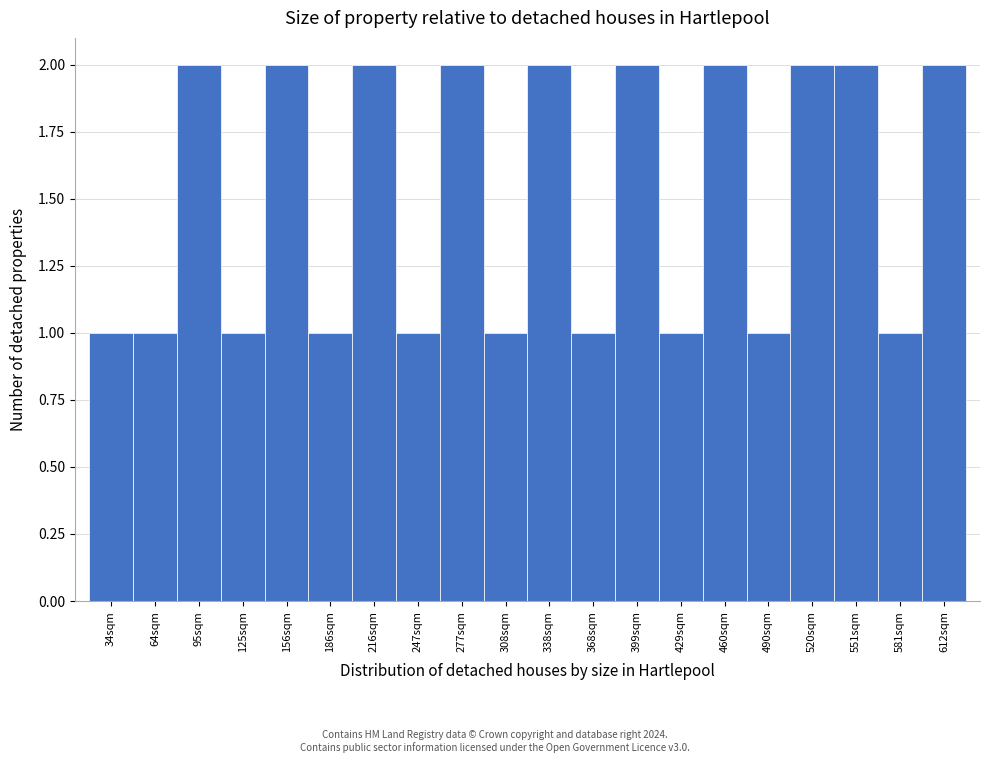

Reading left to right, transcribe all the data shown in this chart.

34sqm=1	64sqm=1	95sqm=2	125sqm=1	156sqm=2	186sqm=1	216sqm=2	247sqm=1	277sqm=2	308sqm=1	338sqm=2	368sqm=1	399sqm=2	429sqm=1	460sqm=2	490sqm=1	520sqm=2	551sqm=2	581sqm=1	612sqm=2